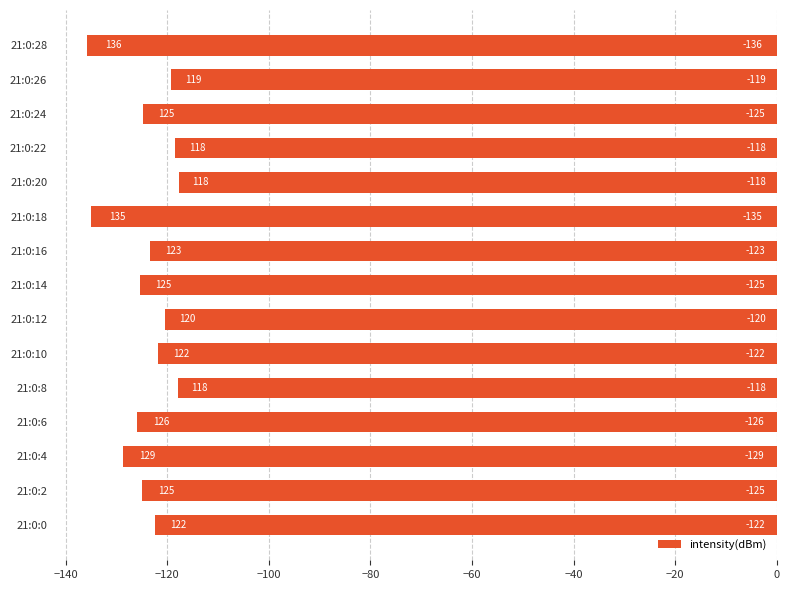

What value does the data have at 21:0:6?

-125.9